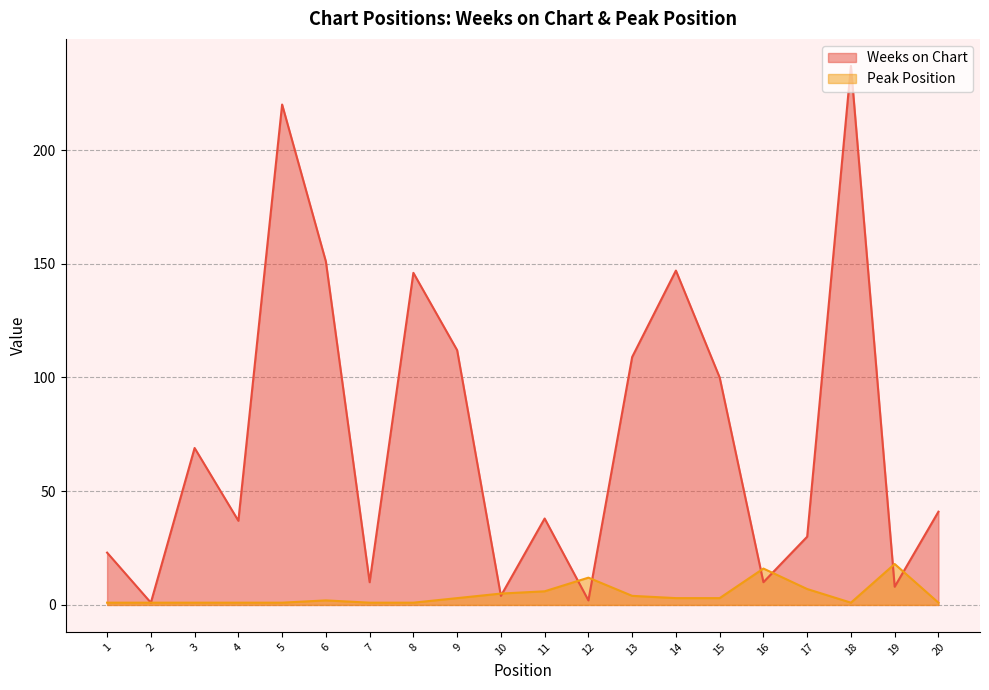

How many interior local peaks does the Peak Position series have?

4